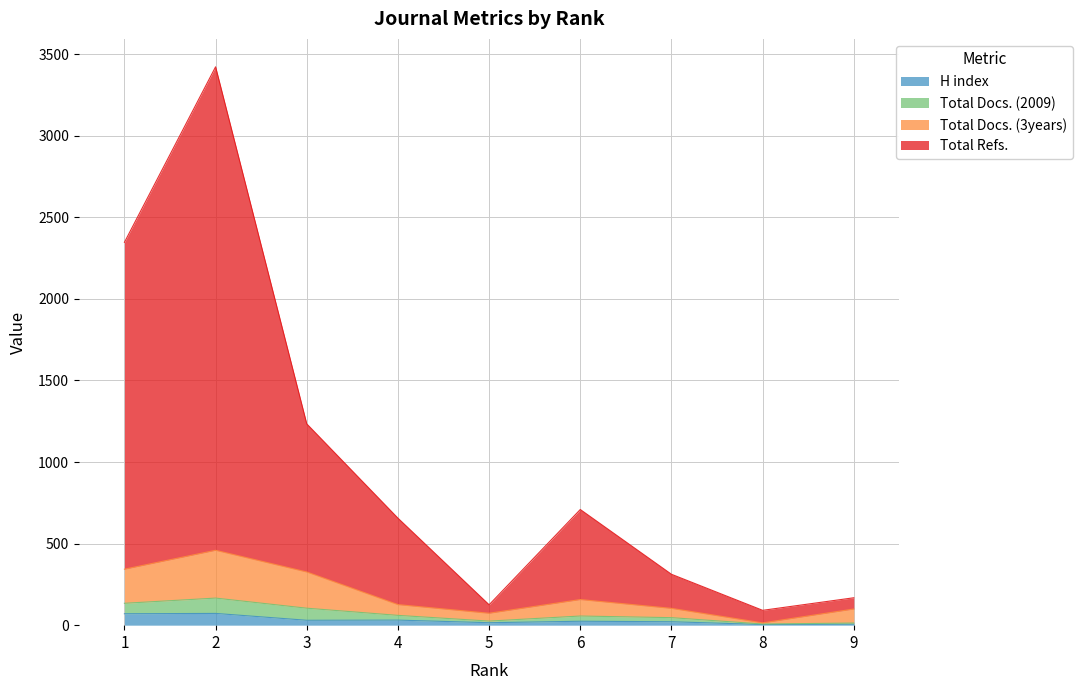

At which category does H index reach its first local peak?

2